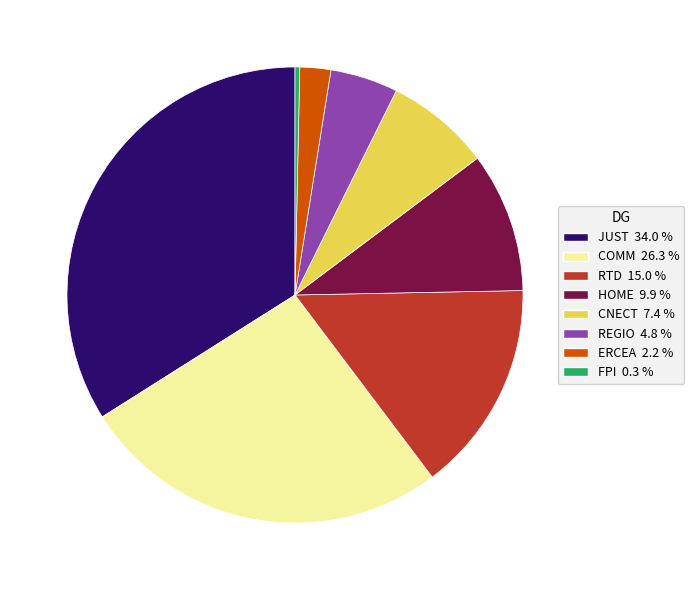

Does any single category account for the majority?

No